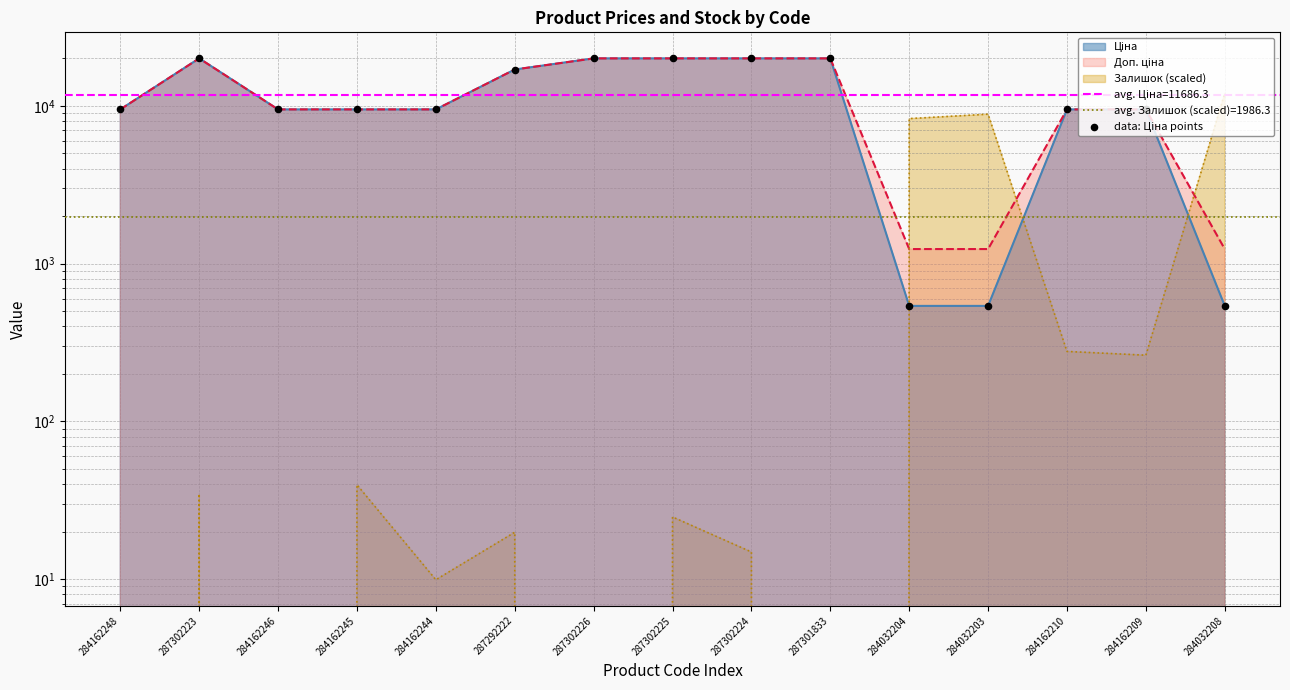

What is the change in value from 287302224 to 284162210?

-10484.1